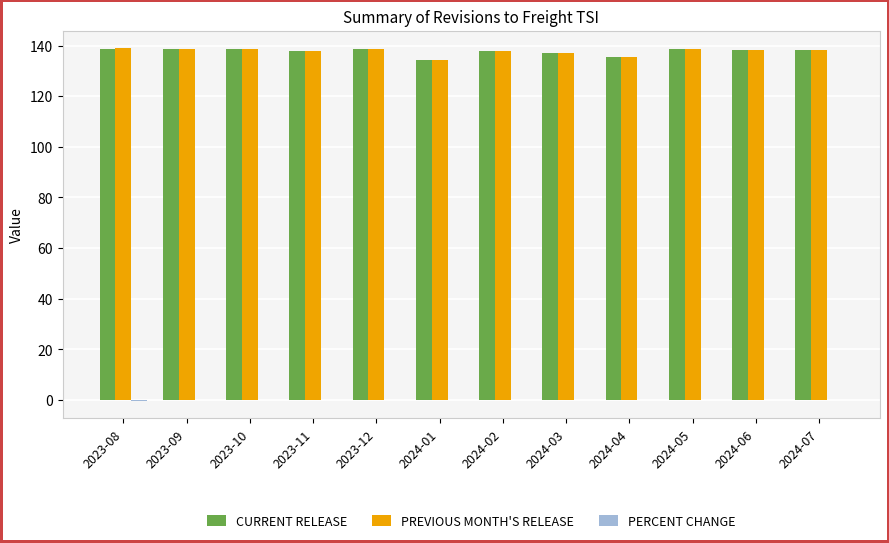

Are the bars horizontal?

No